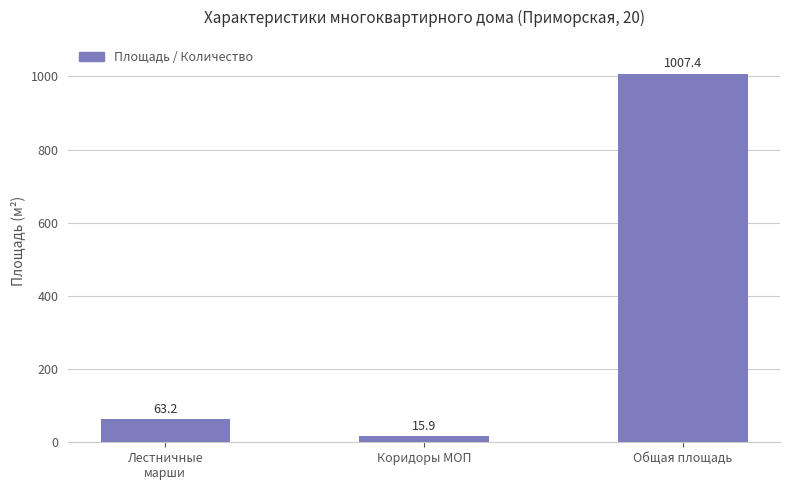

Is it true that the value at Коридоры МОП is 15.9?

True